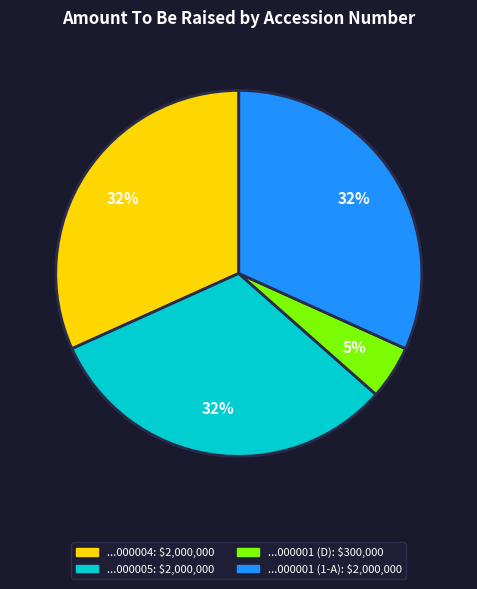

To the nearest percent, what is the average slice percentage?

25%